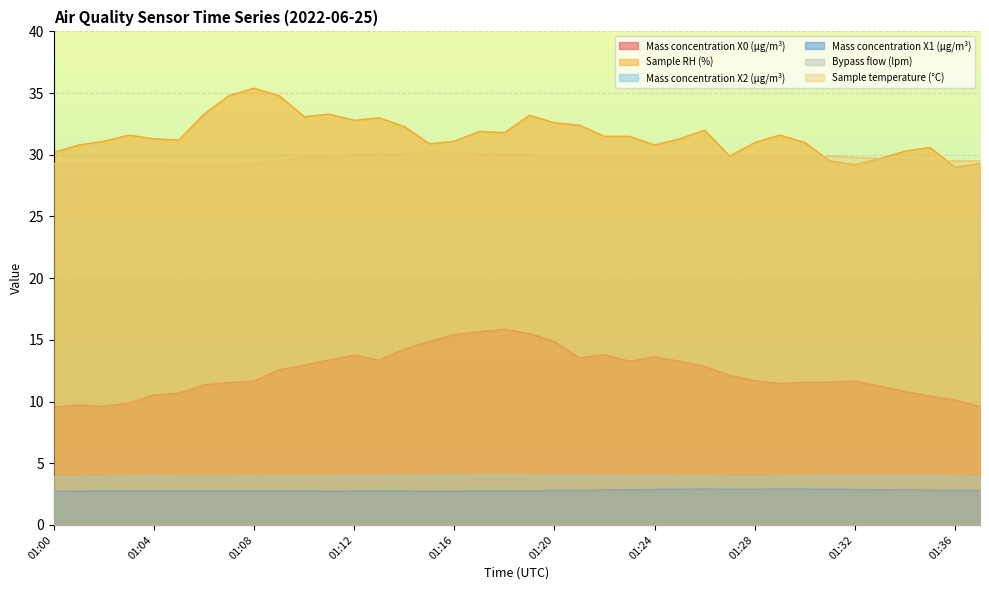

Read the Sample RH (%) value at 01:29.

31.6